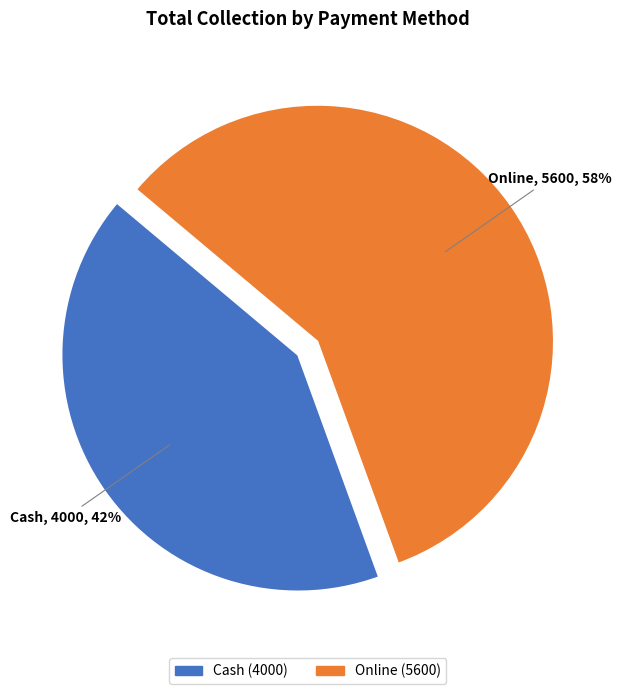

Is there a majority slice in this chart?

Yes